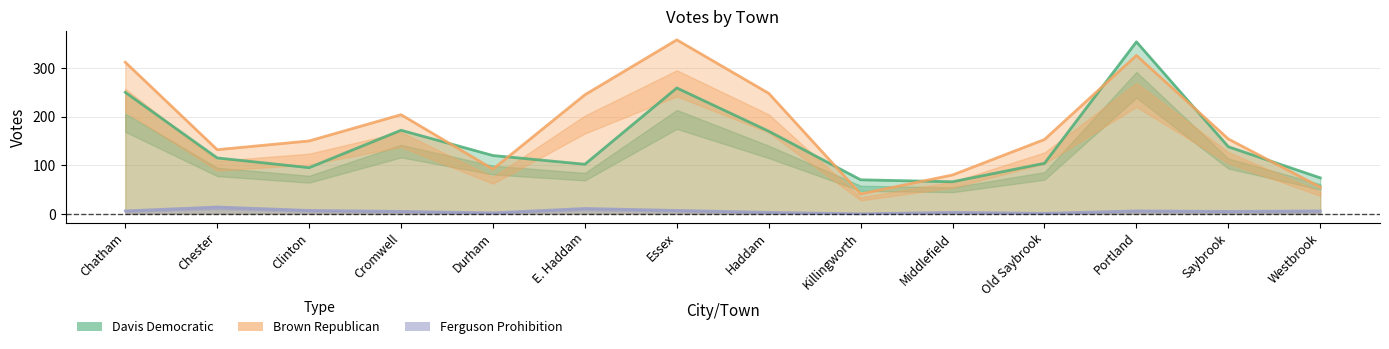

True or false: Ferguson Prohibition and Brown Republican cross at least once.

False